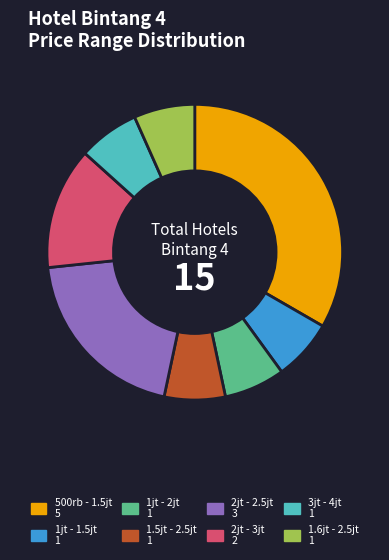

Does any single category account for the majority?

No